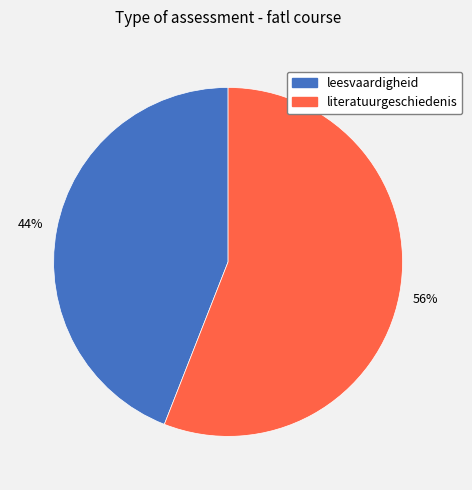

To the nearest percent, what is the difference between the largest and smallest slice percentages?

12%